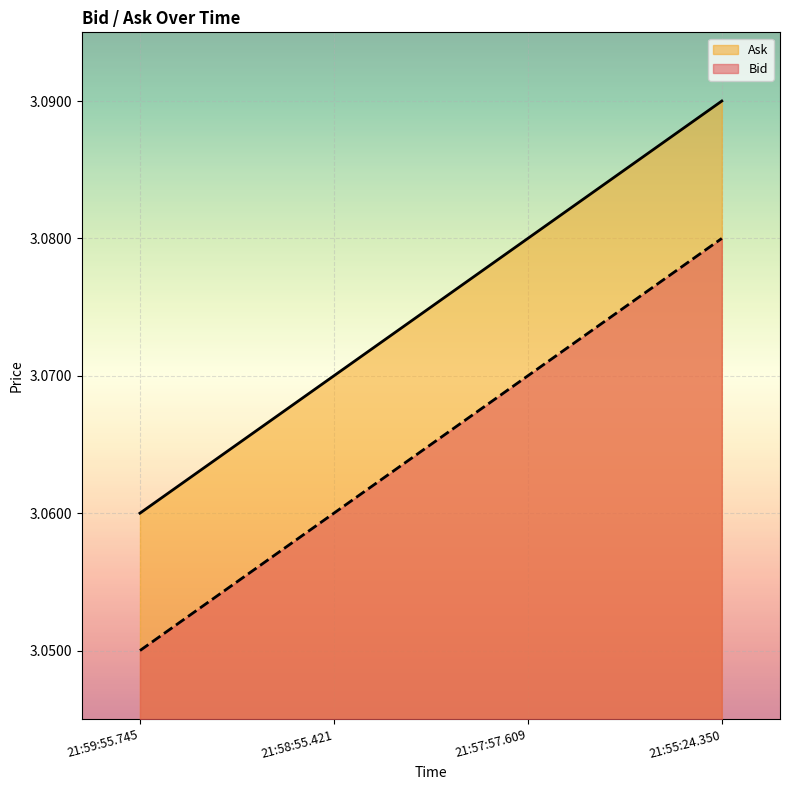

How many lines are shown in the chart?

2